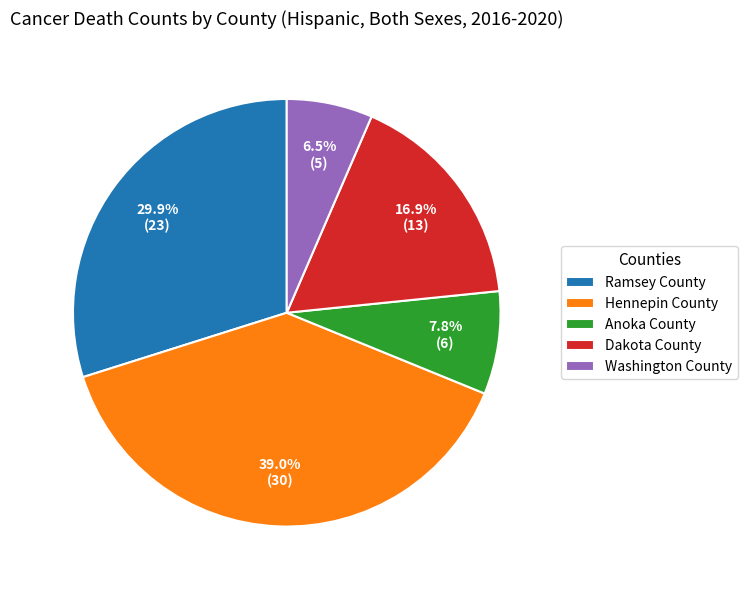

The Washington County slice represents 1% of the pie. True or false?

False